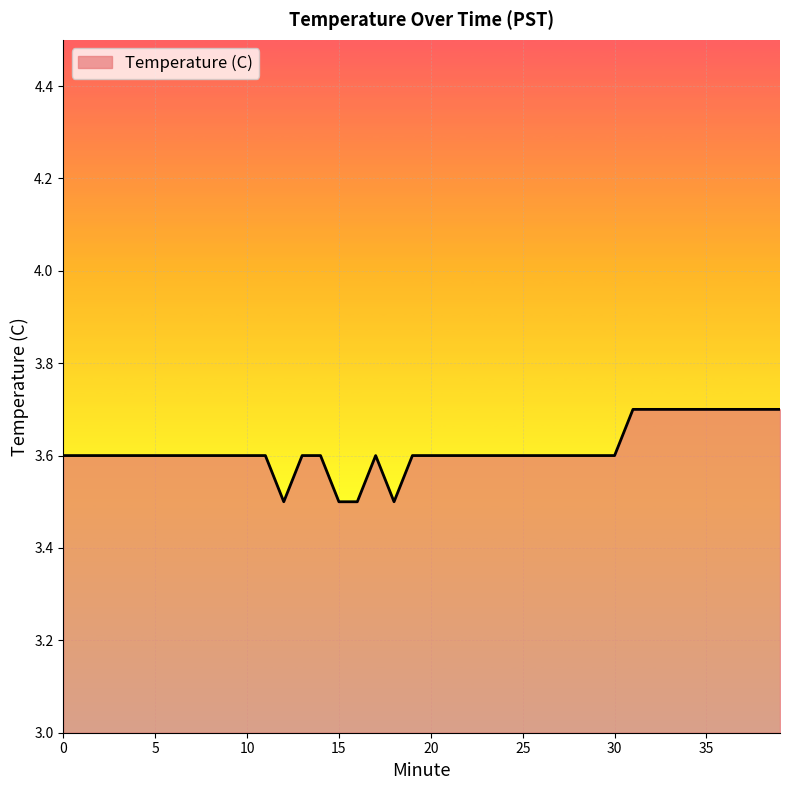

What is the greatest value displayed?

3.7